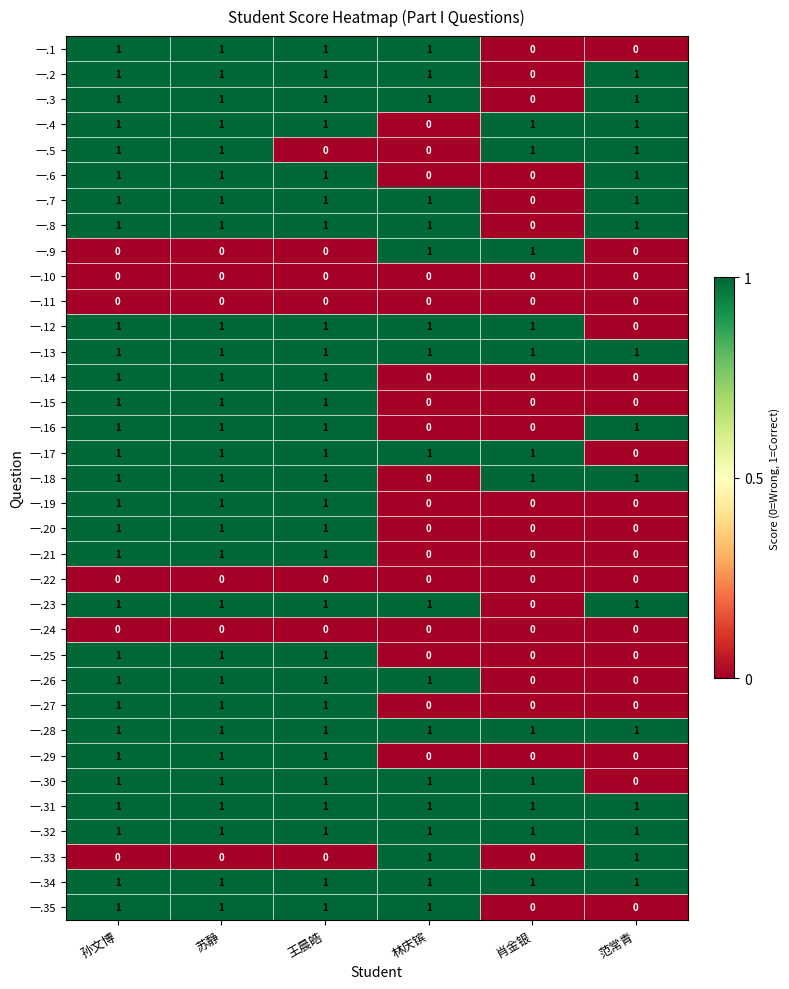

What is the sum of all 一.20 values?

3